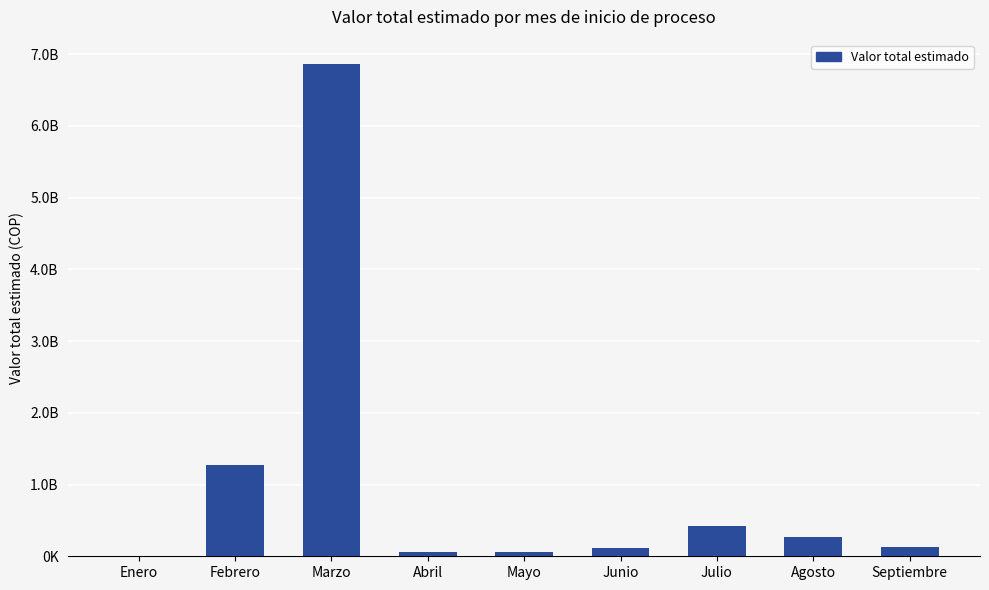

What is the greatest value displayed?

6858954907